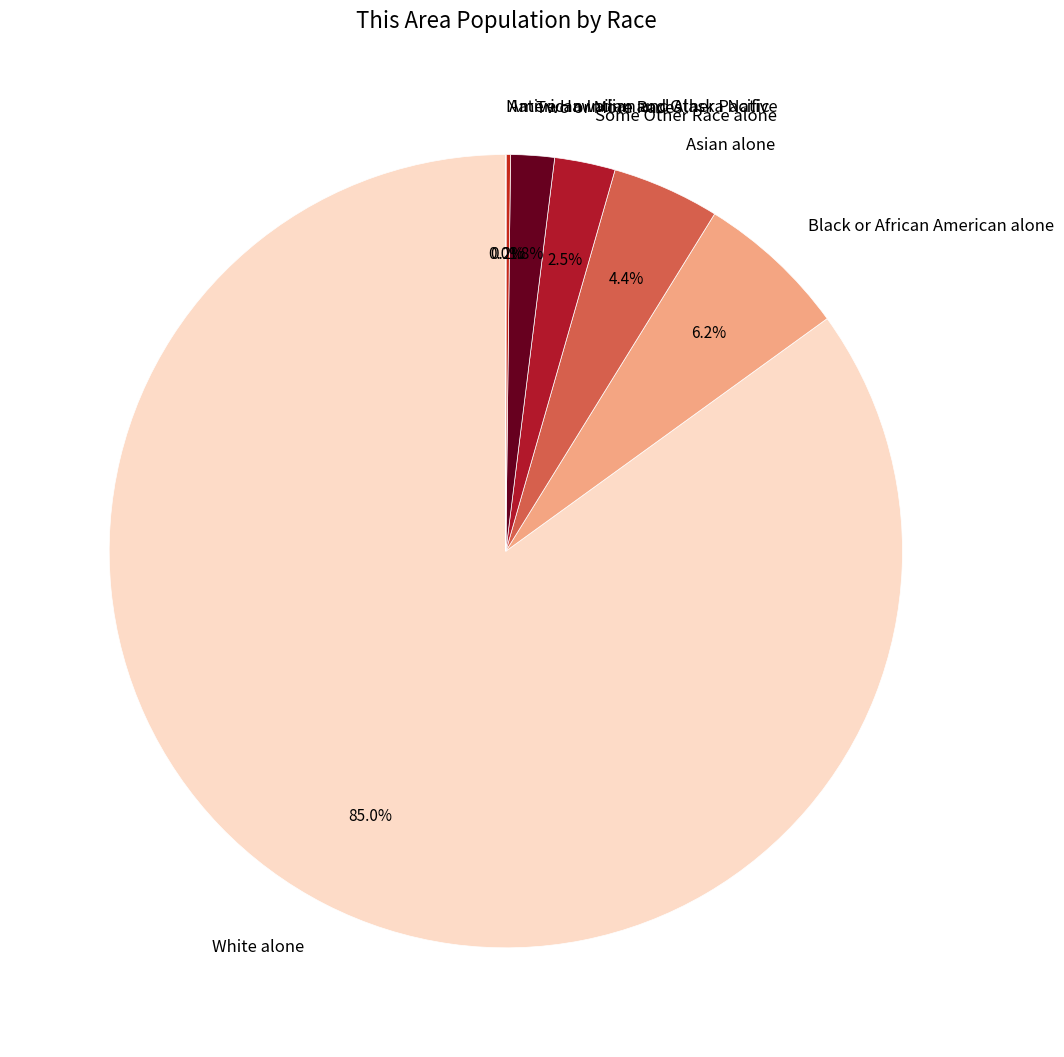

What percentage do Black or African American alone and Some Other Race alone together represent?

8.7%